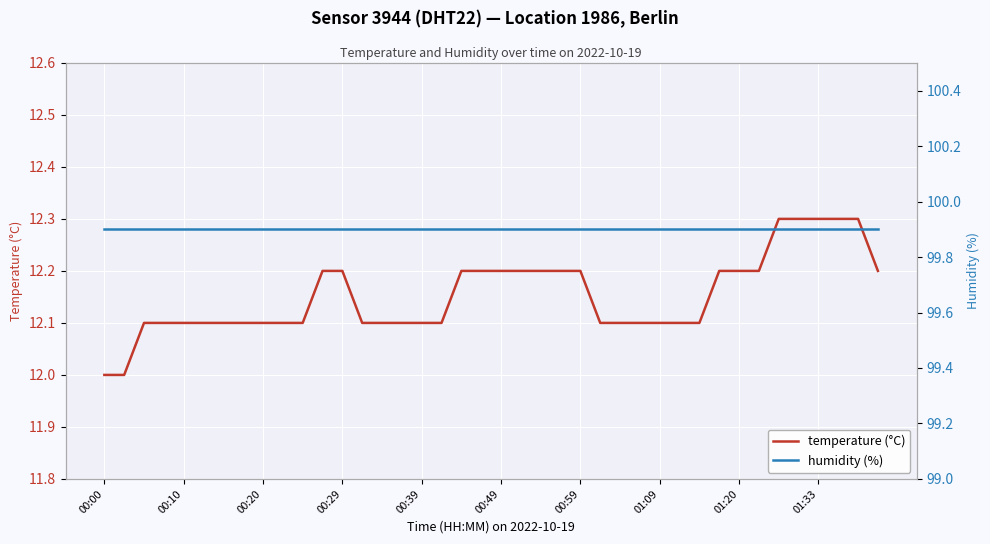

What is the greatest value displayed?

99.9